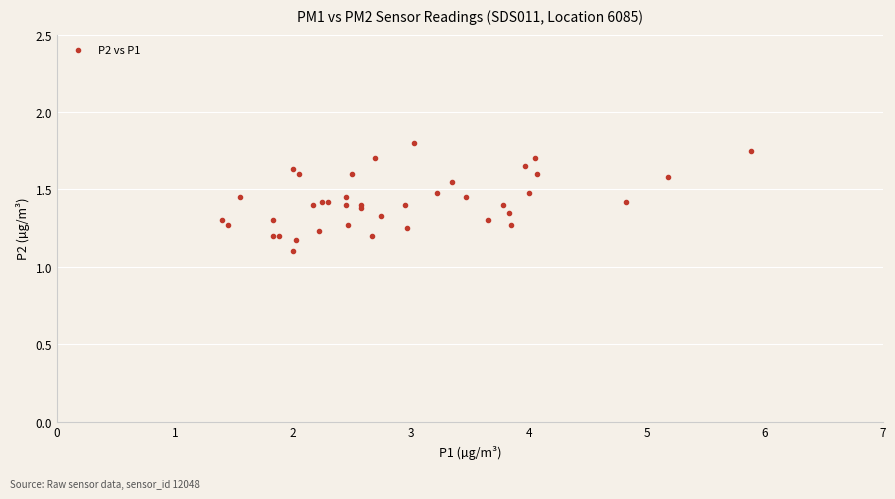

What Y value in the scatter plot is closest to 1?

1.1